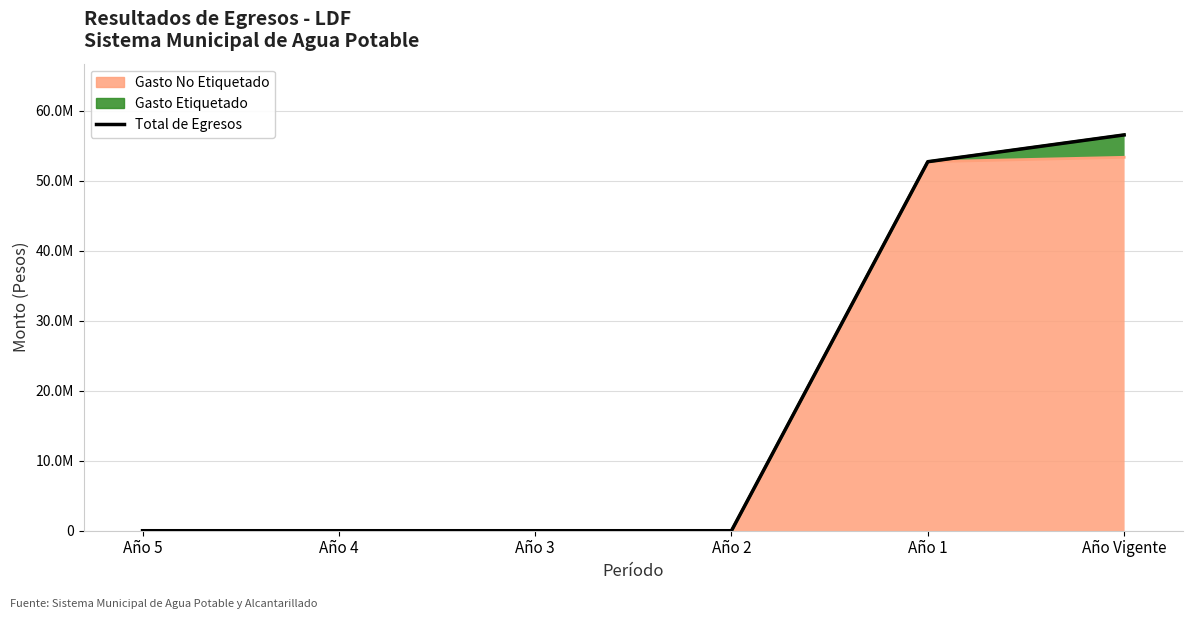

Count the number of values greater than 0.

2